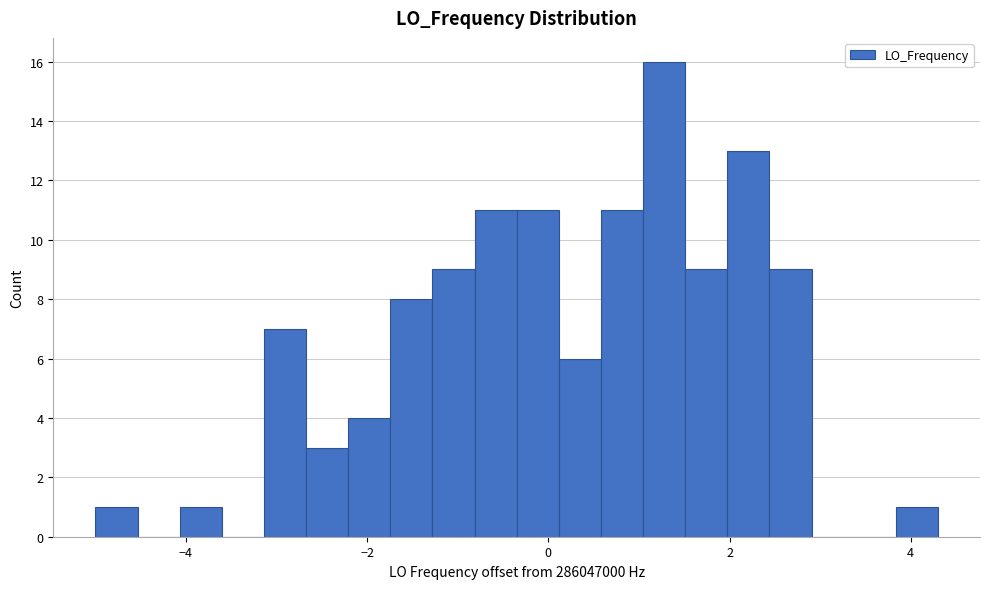

Around what value on the x-axis is the tallest bar? Give the approximate position of its centre, as read against the axis.

1.2